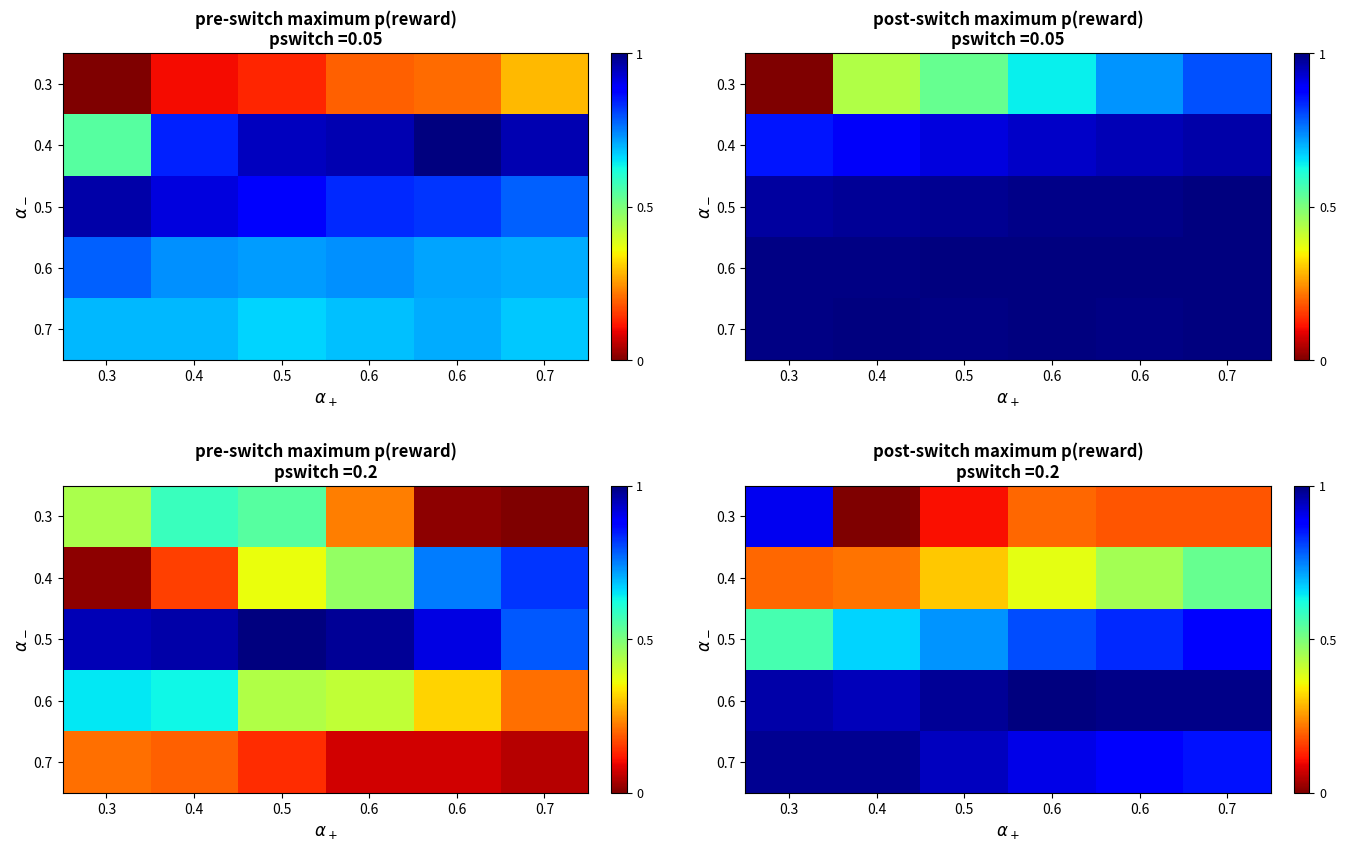

What is the total value across all series at 0.7?

3.4